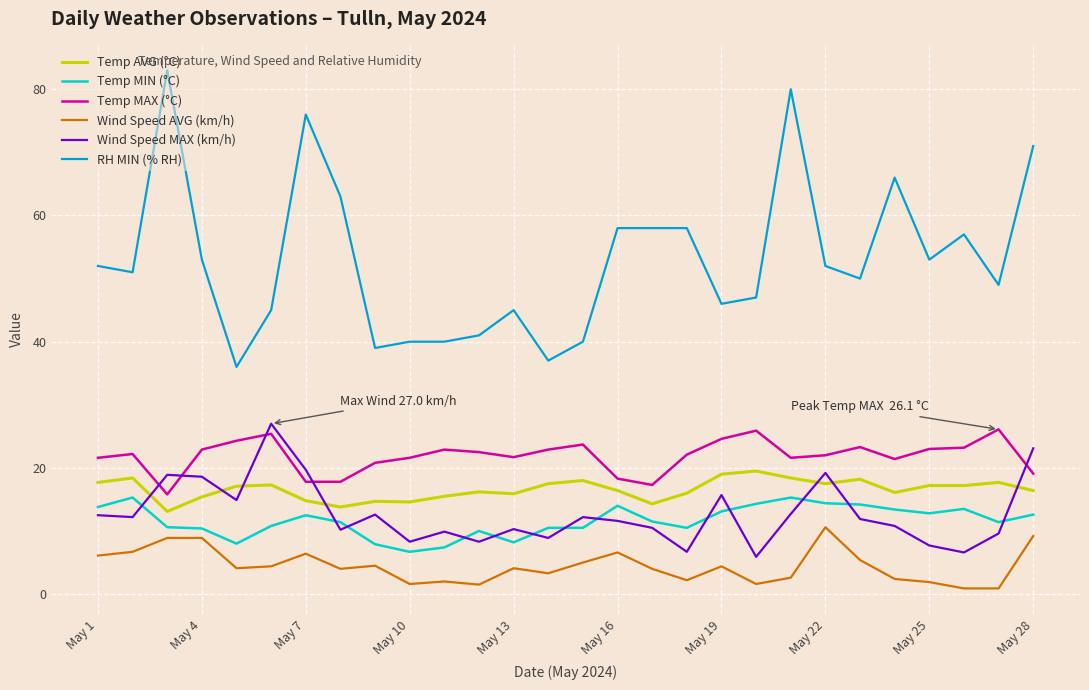

Which series has the widest spread of values?

RH MIN (% RH)